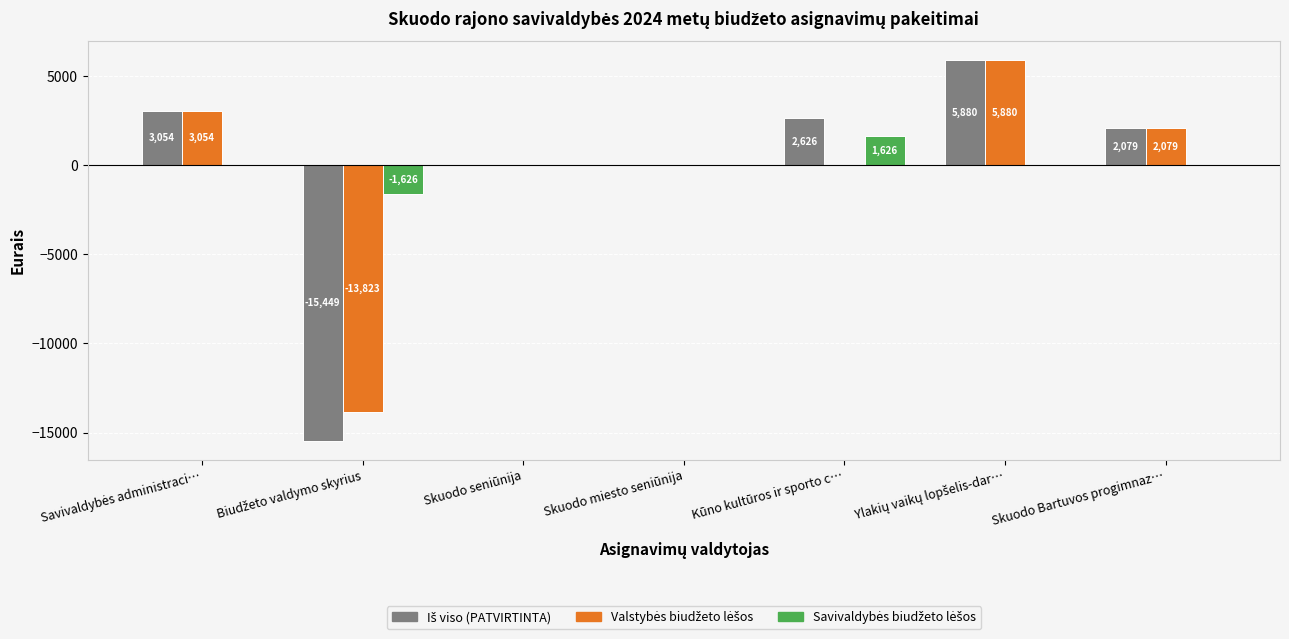

What is the maximum value shown in the chart?

5880